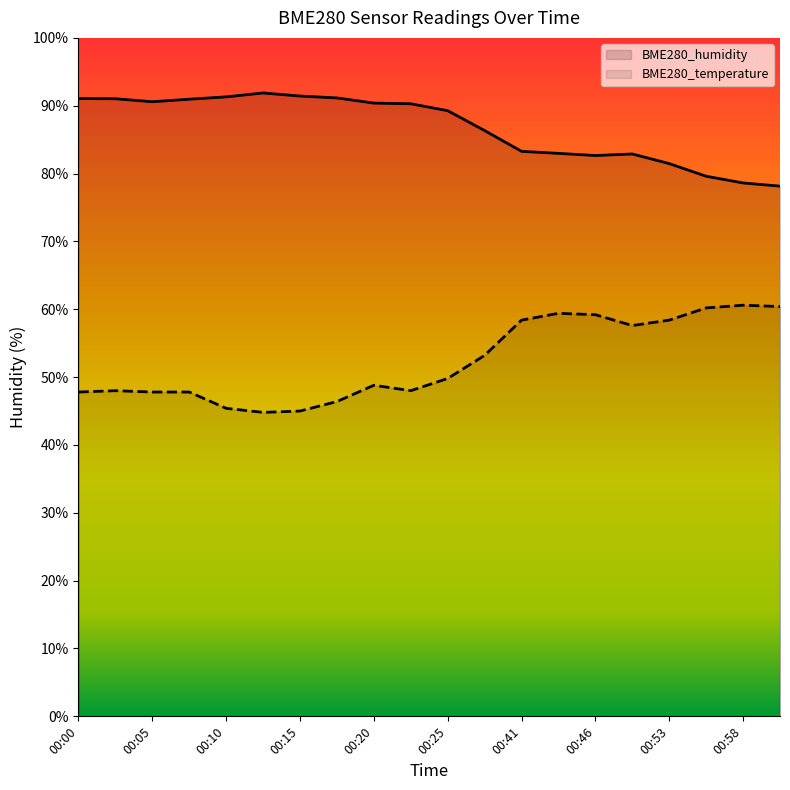

Count the number of data series in this chart.

2